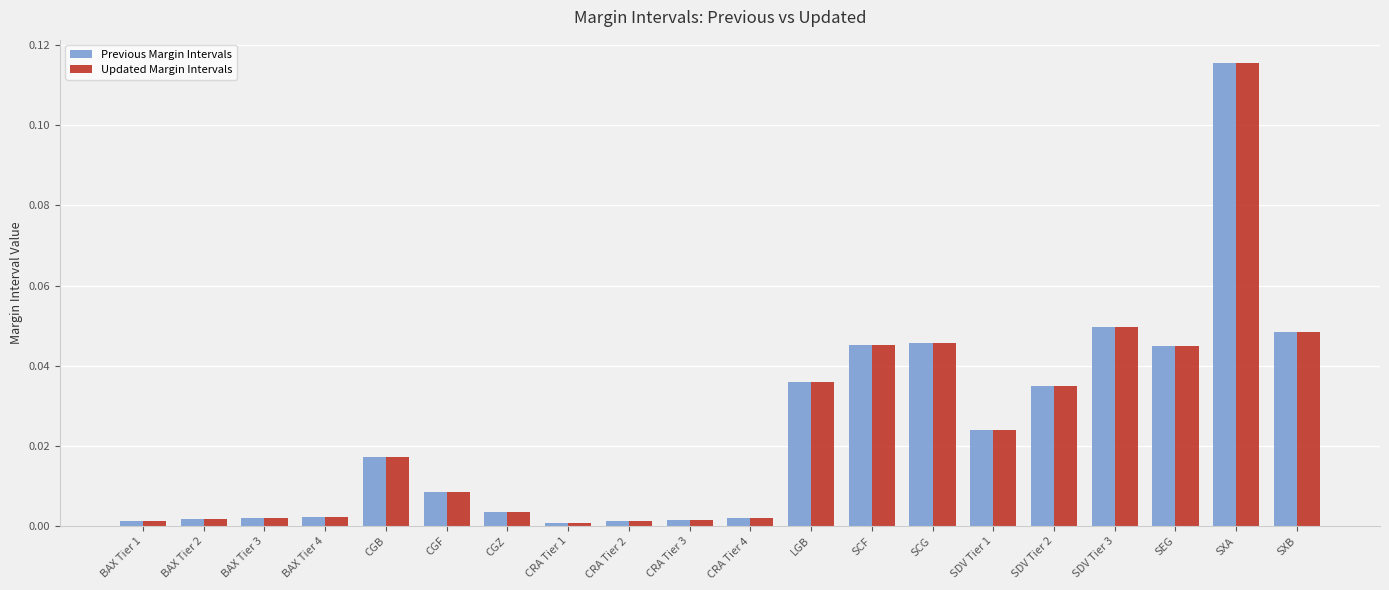

Between SCG and SDV Tier 2, which series saw the biggest shift?

Previous Margin Intervals